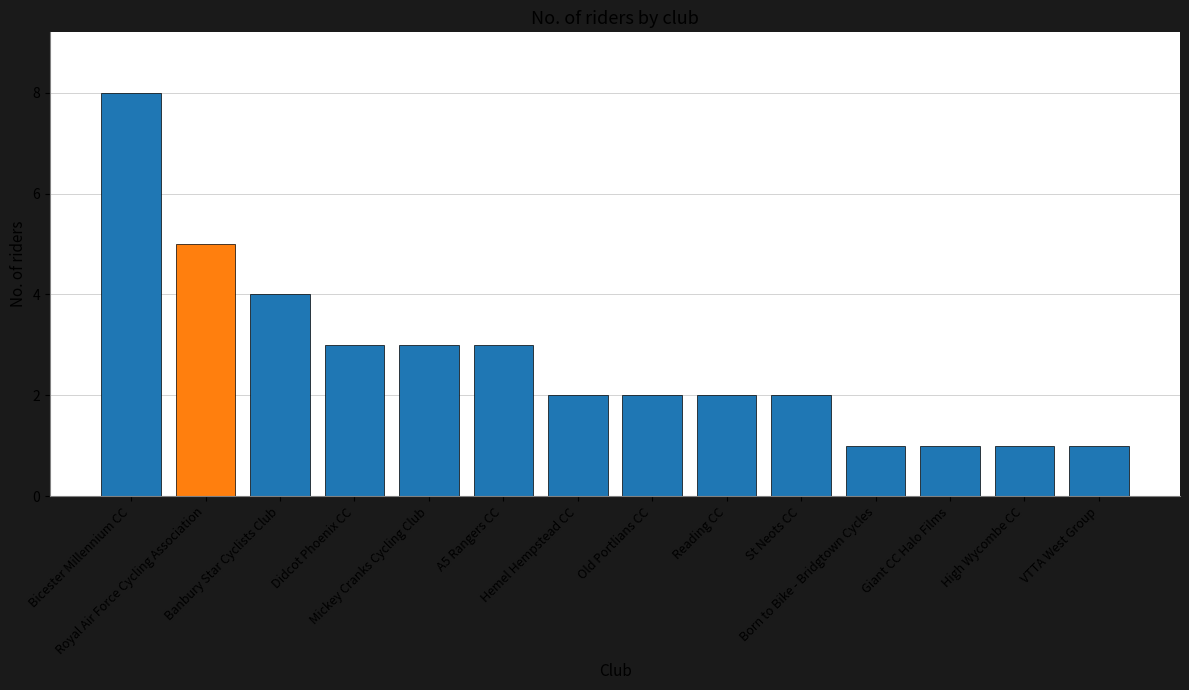

What is the greatest value displayed?

8